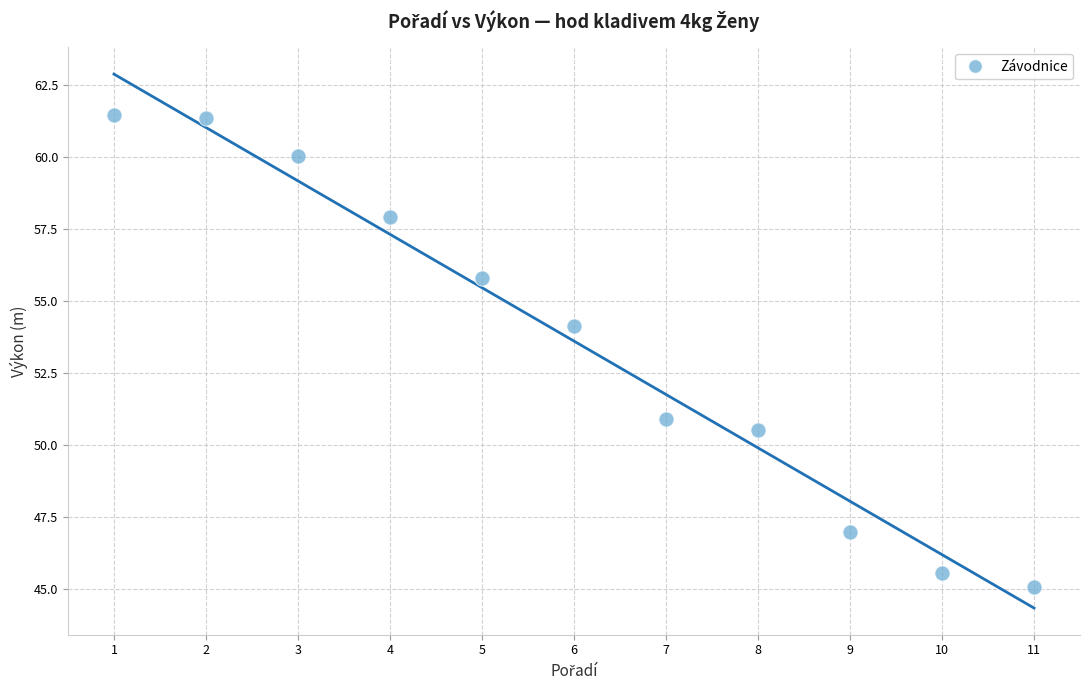

What Y value in the scatter plot is closest to 53?

54.1